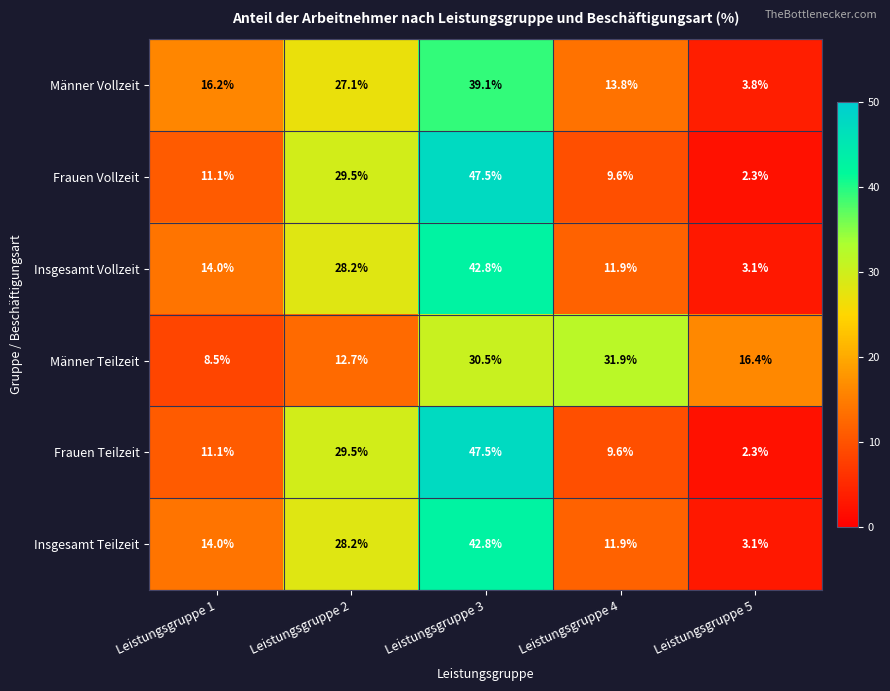

What is the total value across all series at Leistungsgruppe 3?

250.2